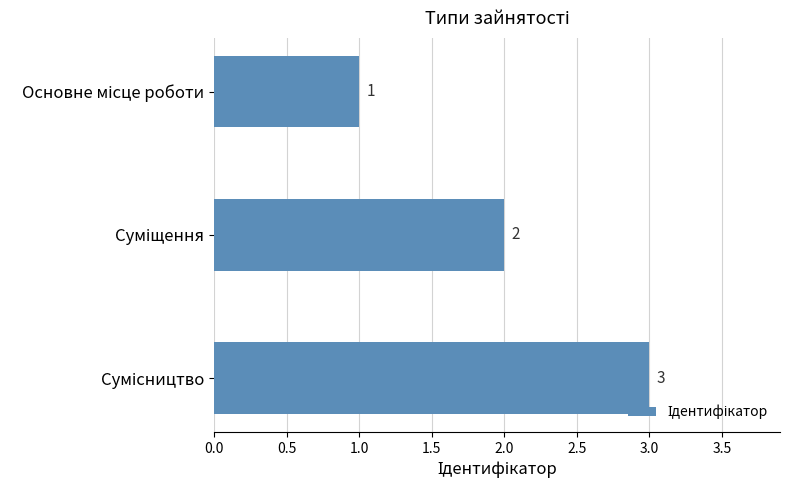

Count the values in the range 1 to 3.

3